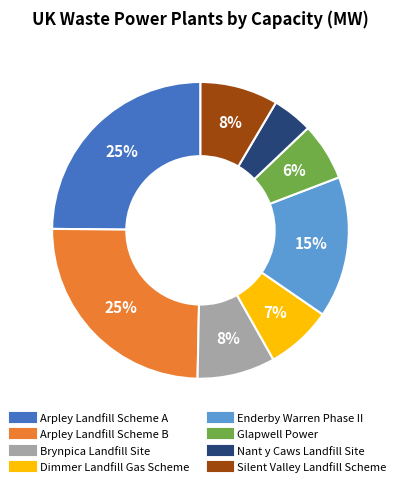

Which slice is the smallest?

Nant y Caws Landfill Site